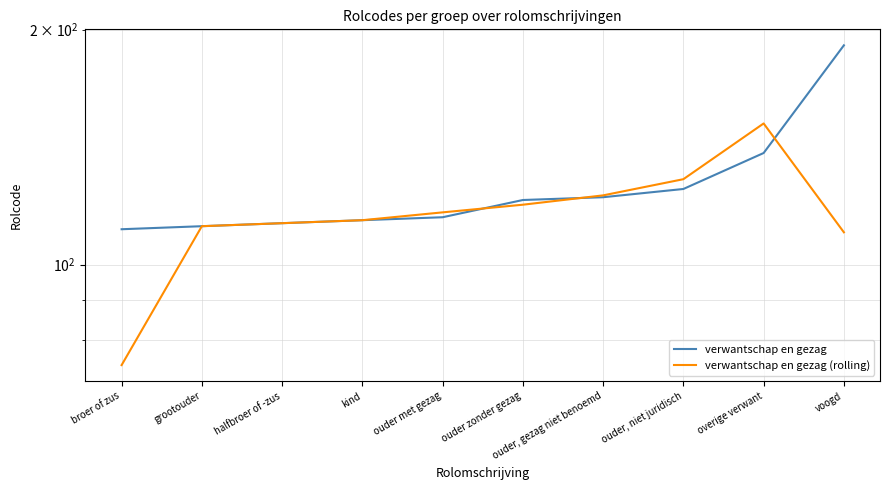

What is the difference between the maximum and minimum values in the verwantschap en gezag series?

80.0